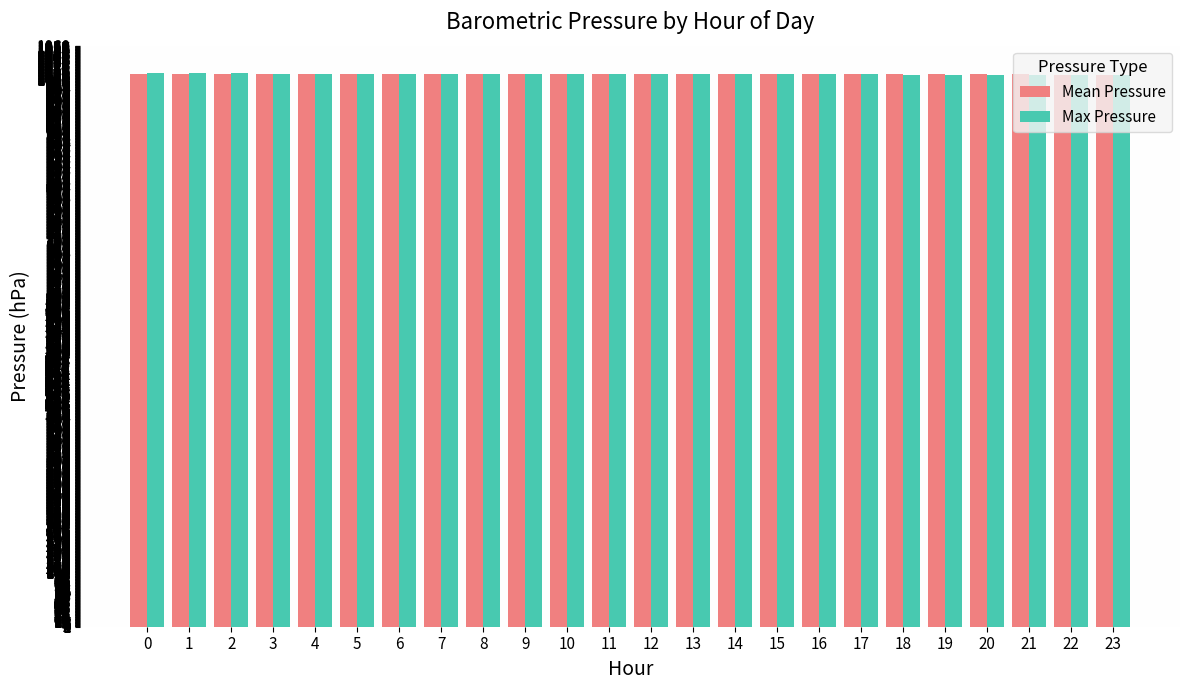

What is the maximum value for Max Pressure?

1010.2